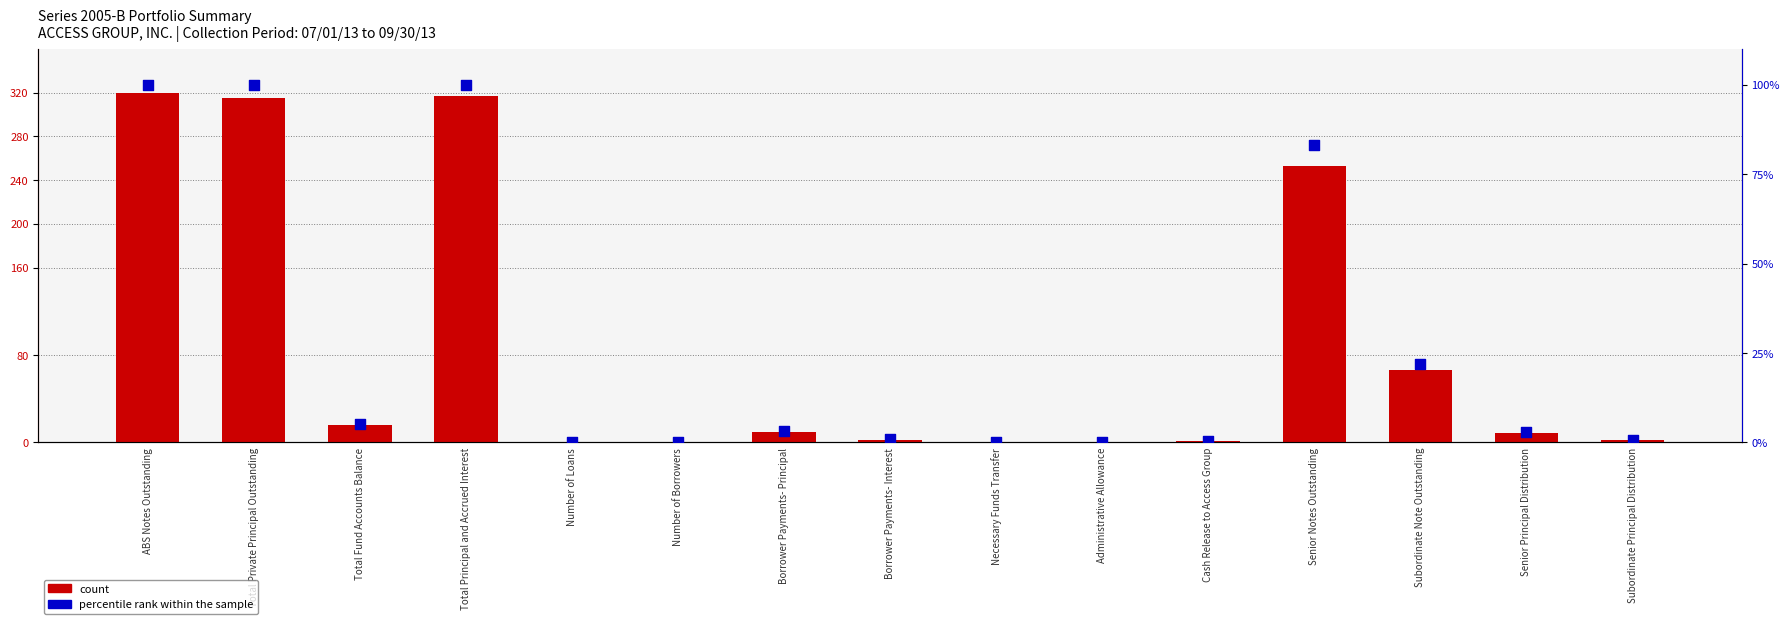

What are all the series names shown in the legend?

count, percentile rank within the sample